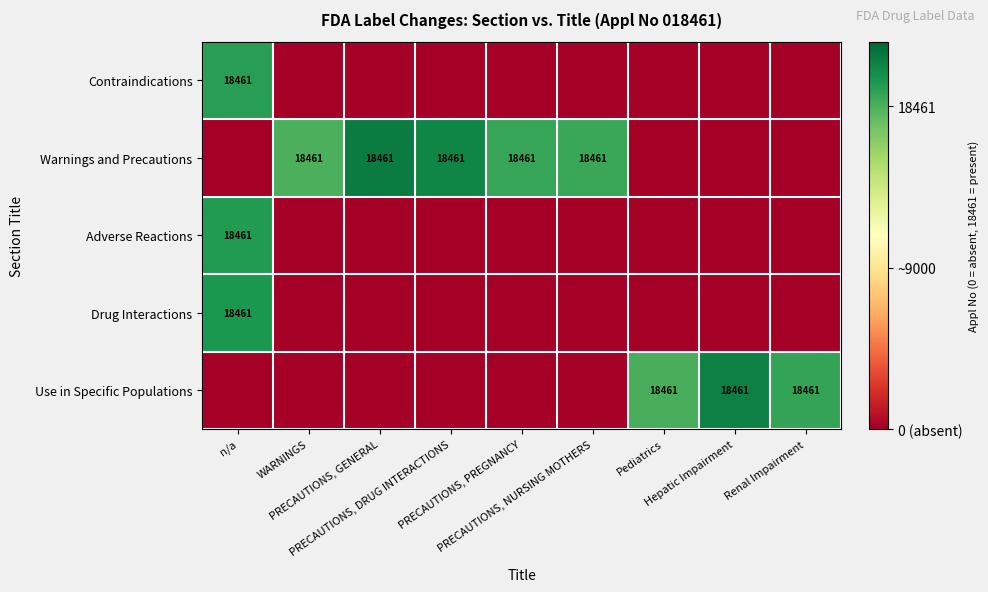

At which category does the chart reach its minimum across all series?

WARNINGS